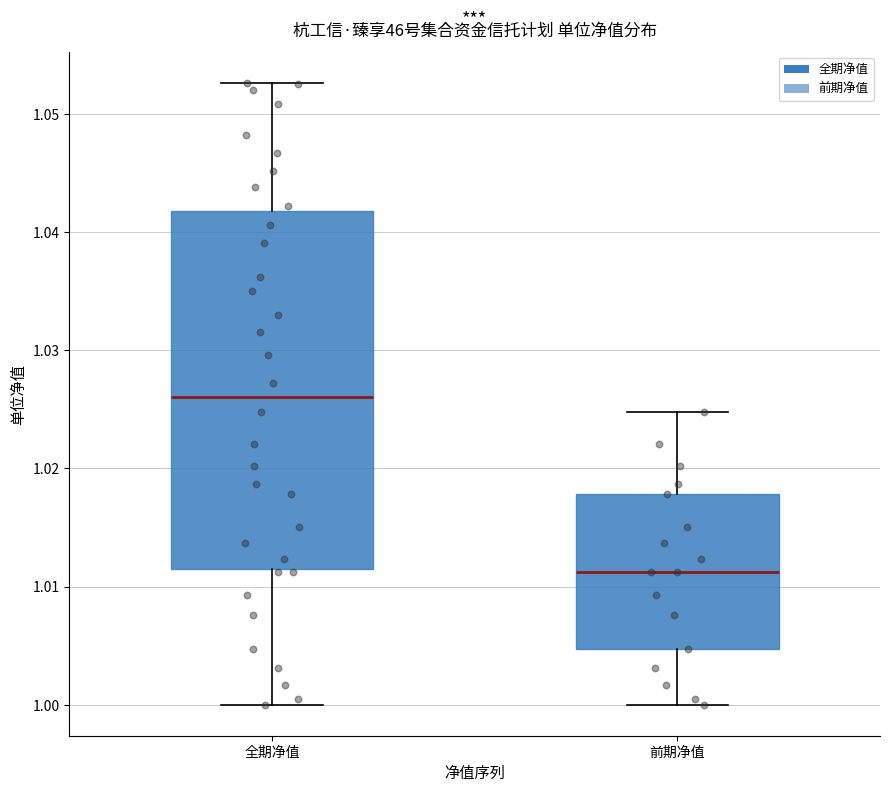

Reading left to right, read every box against the y-axis: the position of its median line, the range the box covers, and the ends of its whiskers. The values are not printed on the chart, so give them approximately, as read against the axis.

全期净值: median 1.026, box 1.011 to 1.042, whiskers 1.000 to 1.053
前期净值: median 1.011, box 1.005 to 1.018, whiskers 1.000 to 1.025